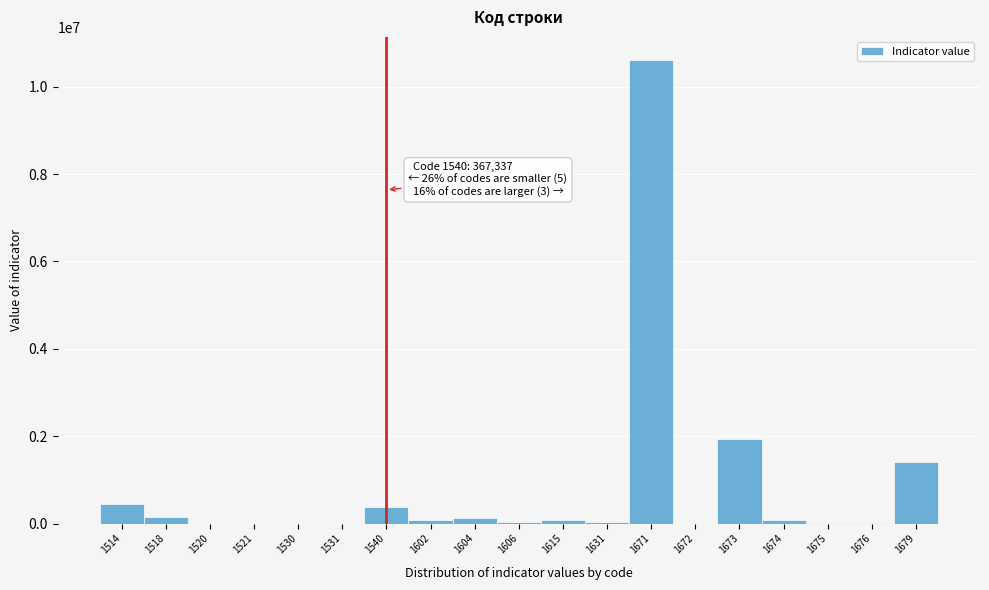

What is the greatest value displayed?

10608193